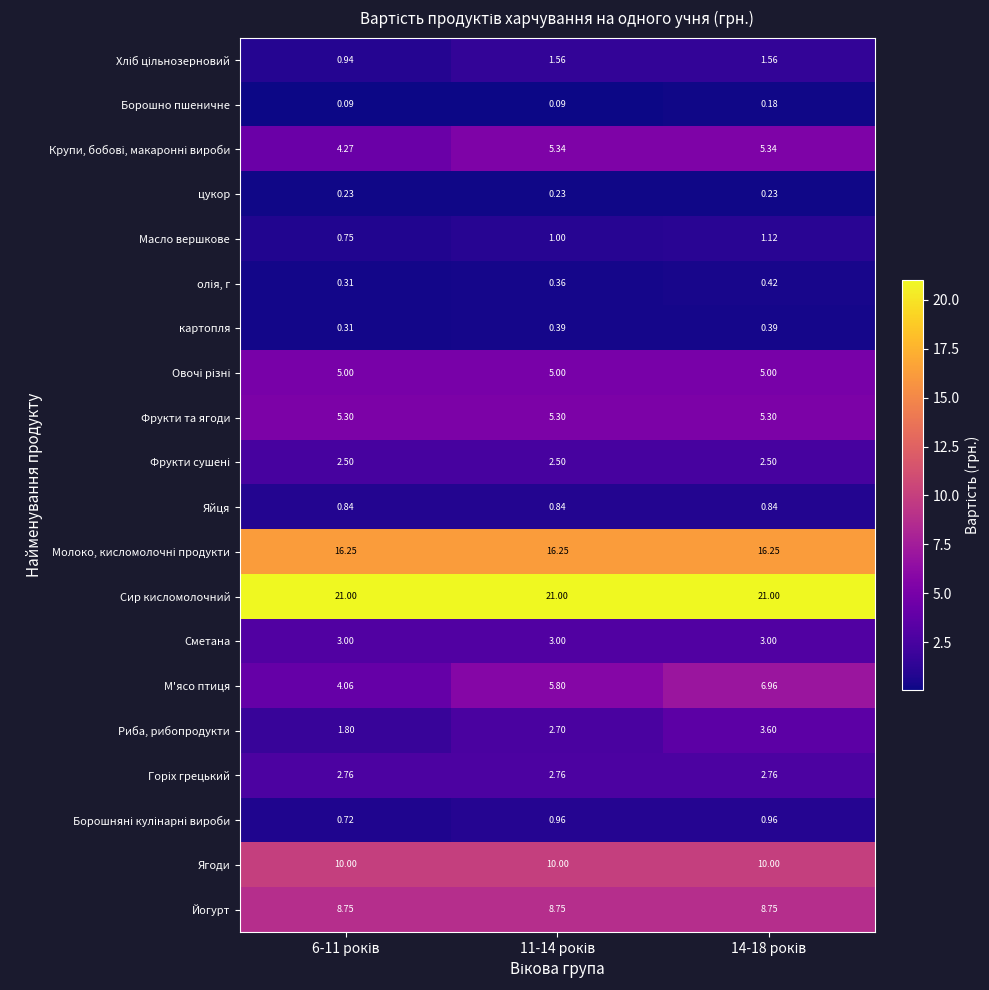

Which series has the largest total across all categories?

Сир кисломолочний